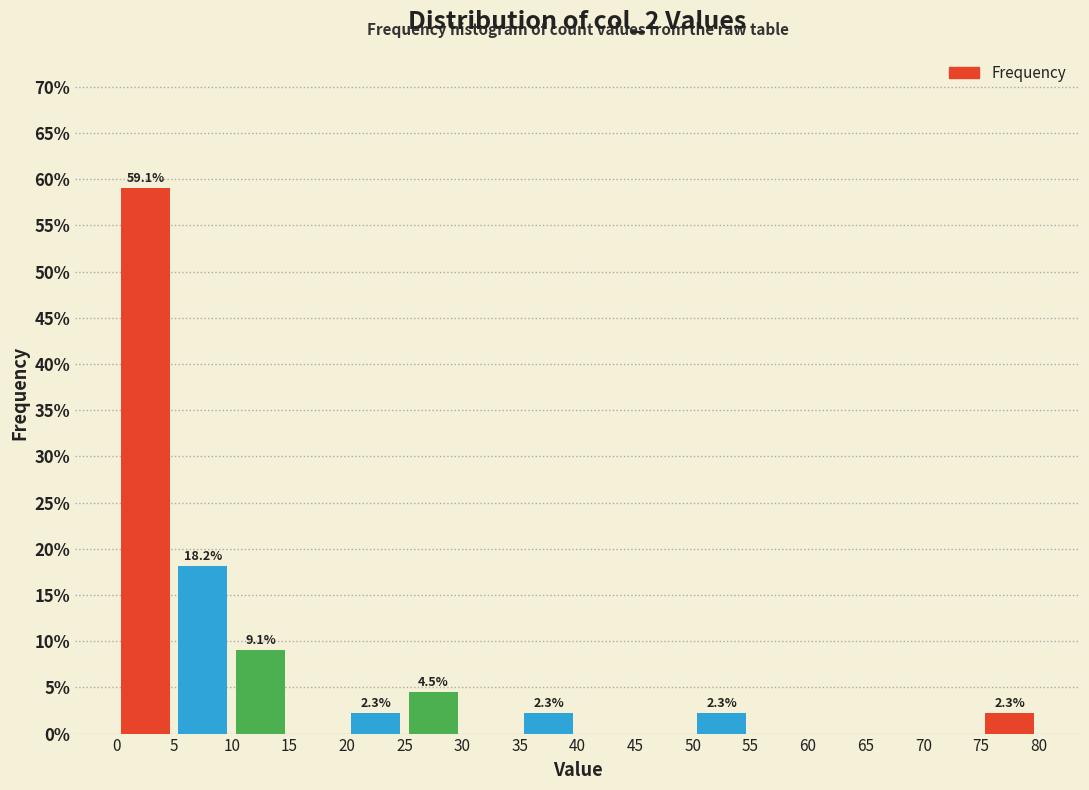

Over which range of the x-axis is the bar tallest?

0 to 5